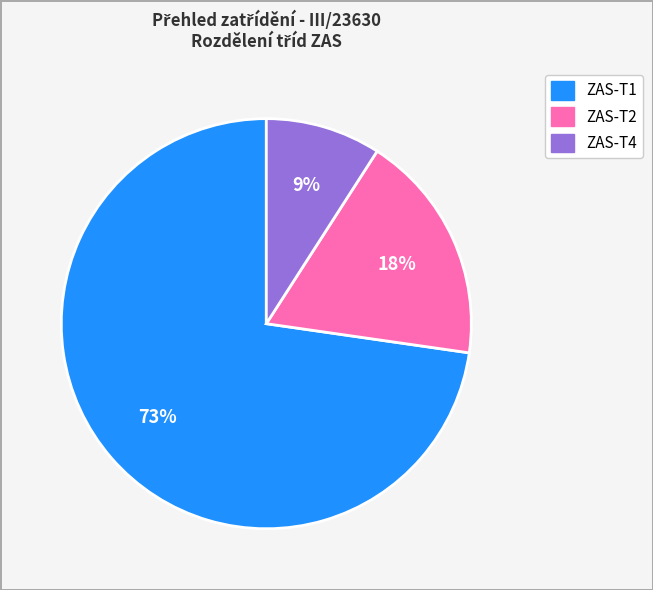

What is the smallest slice in the pie chart?

ZAS-T4